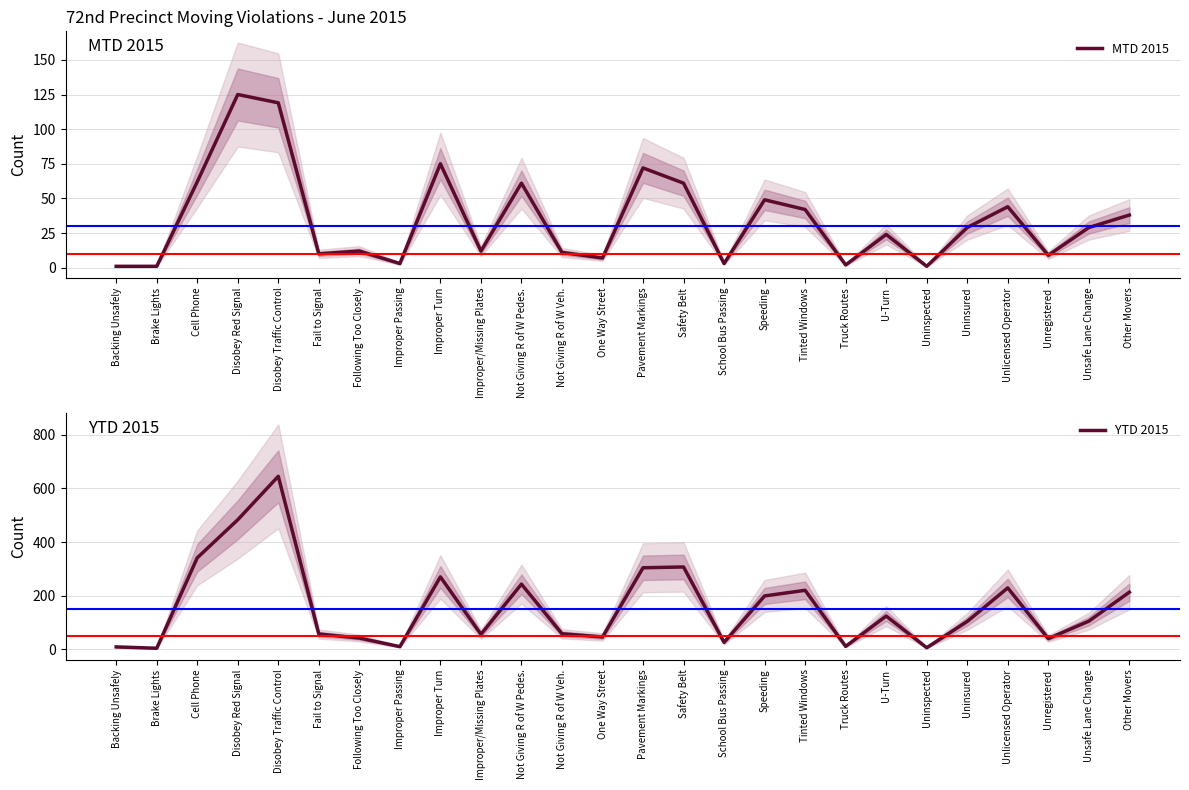

At which label is MTD 2015 closest to 63?

Cell Phone